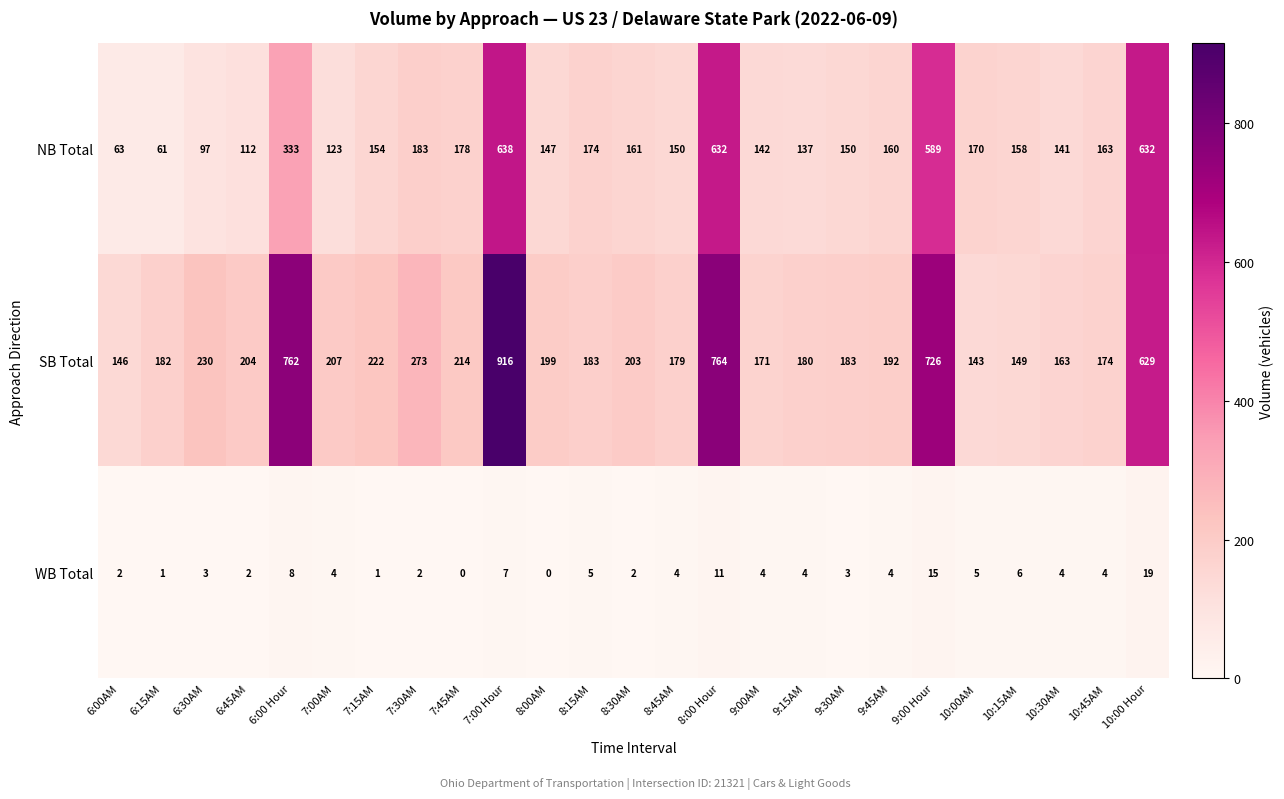

The SB Total series shows 130 at 7:30AM. True or false?

False